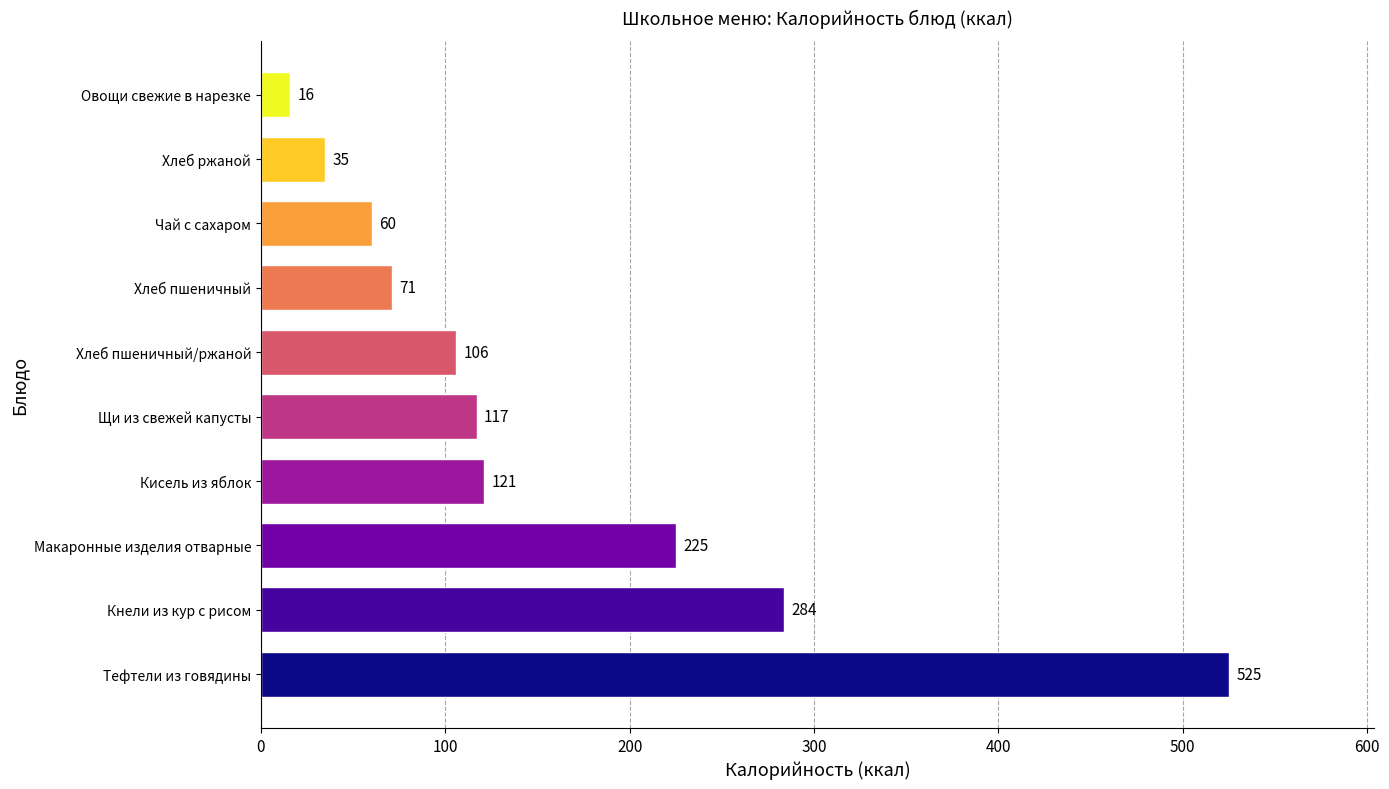

Rank the categories by value from lowest to highest.

Овощи свежие в нарезке, Хлеб ржаной, Чай с сахаром, Хлеб пшеничный, Хлеб пшеничный/ржаной, Щи из свежей капусты, Кисель из яблок, Макаронные изделия отварные, Кнели из кур с рисом, Тефтели из говядины